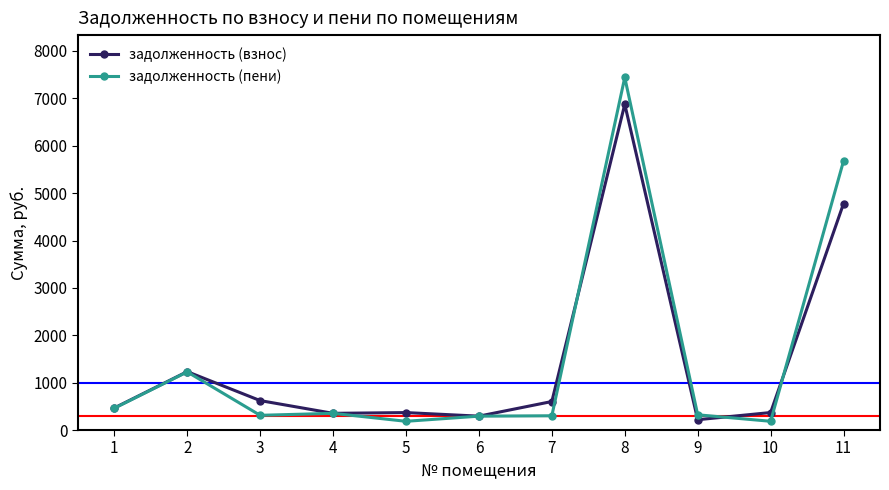

What is the minimum value for задолженность (взнос)?

217.9